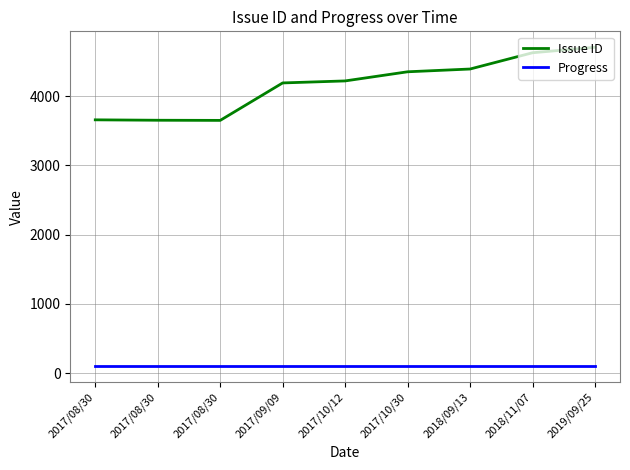

The Progress series shows 22 at 2019/09/25. True or false?

False